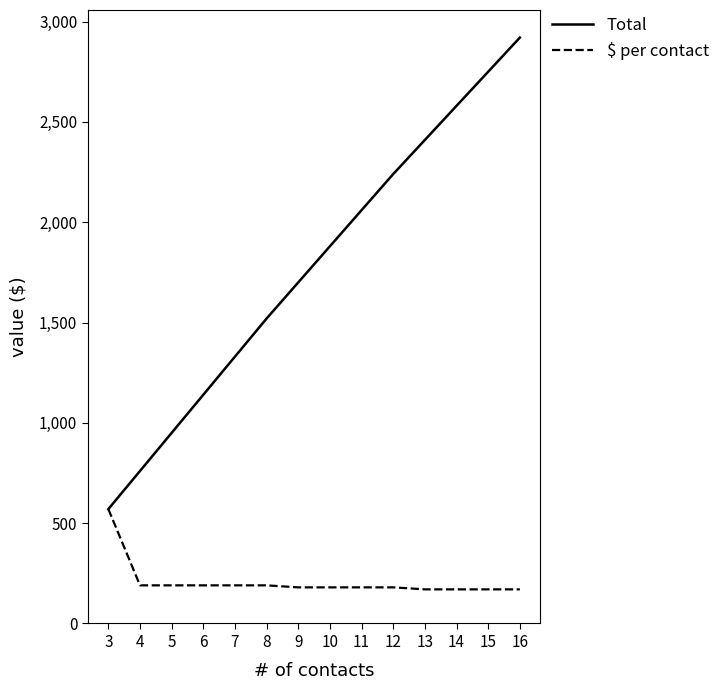

What are all the series names shown in the legend?

Total, $ per contact